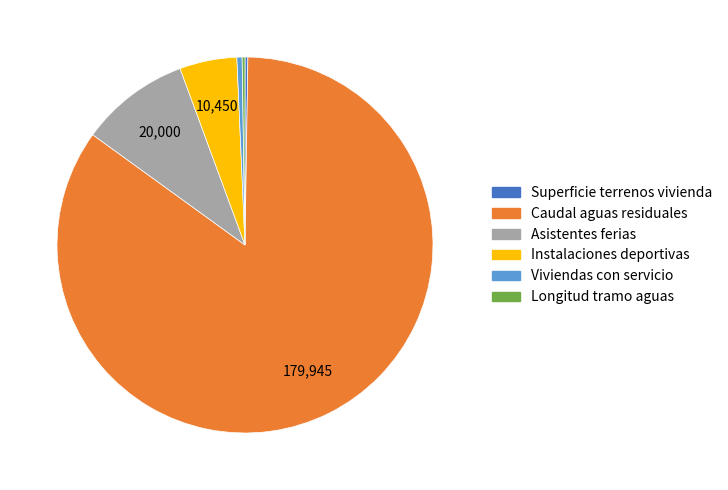

Is there any slice that represents more than half of the pie?

Yes